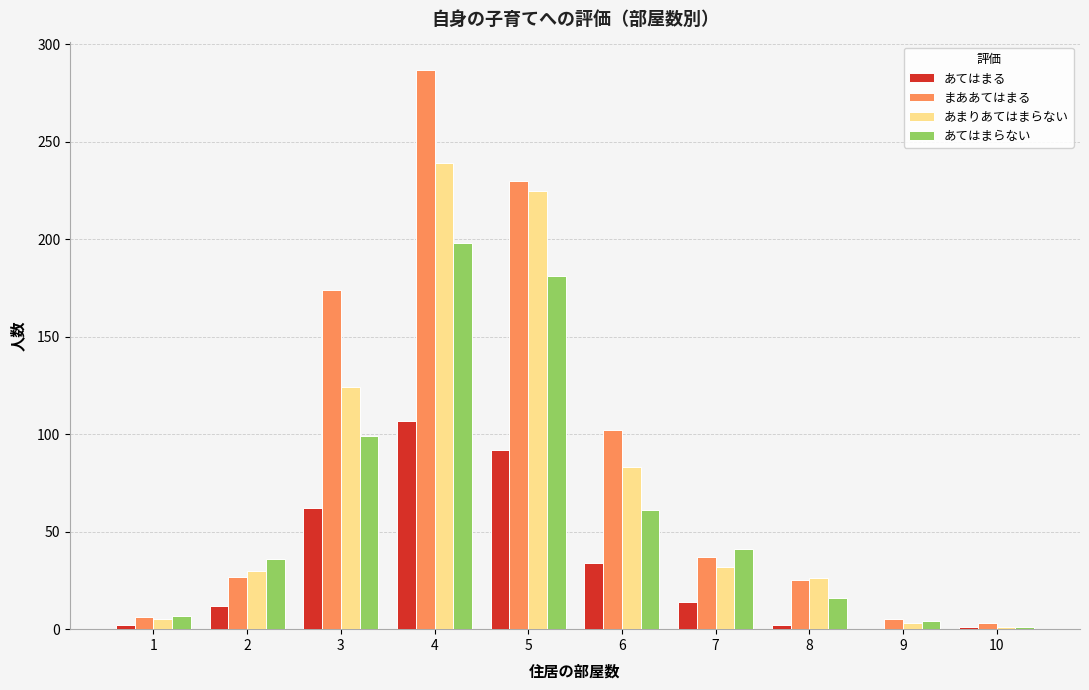

What are all the series names shown in the legend?

あてはまる, まああてはまる, あまりあてはまらない, あてはまらない